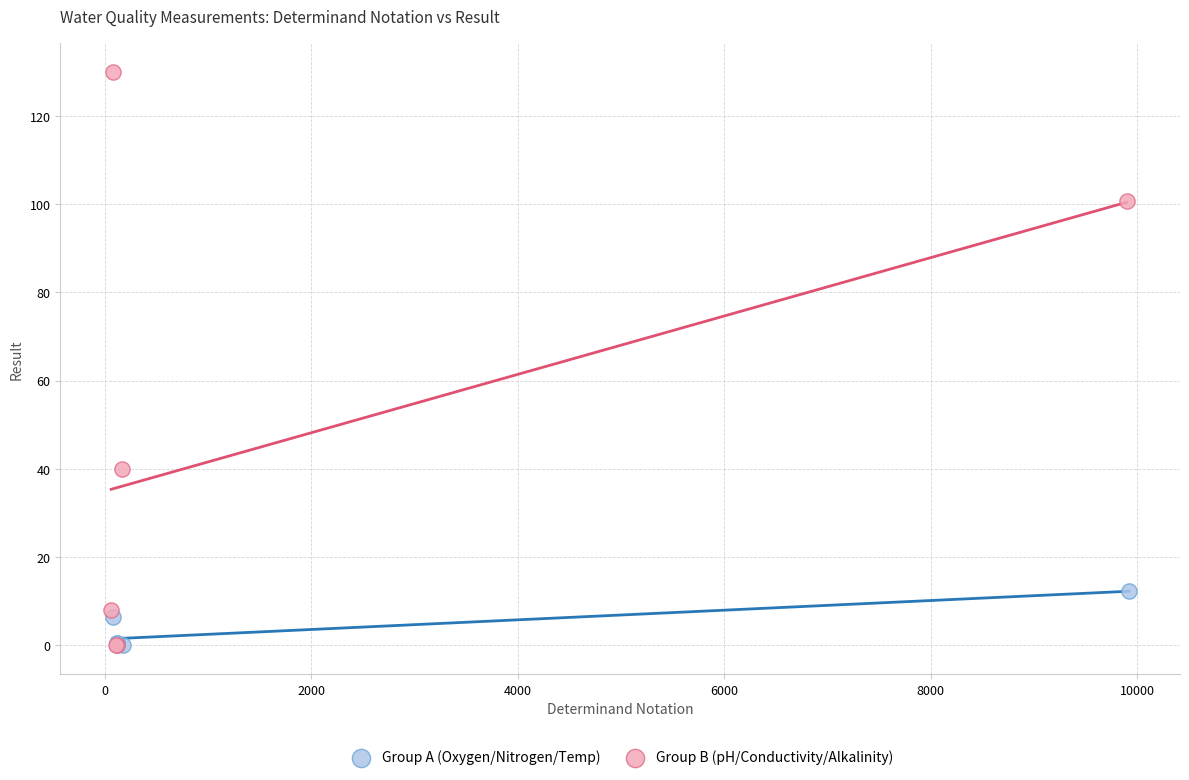

Which series contains the highest Y value?

Group B (pH/Conductivity/Alkalinity)